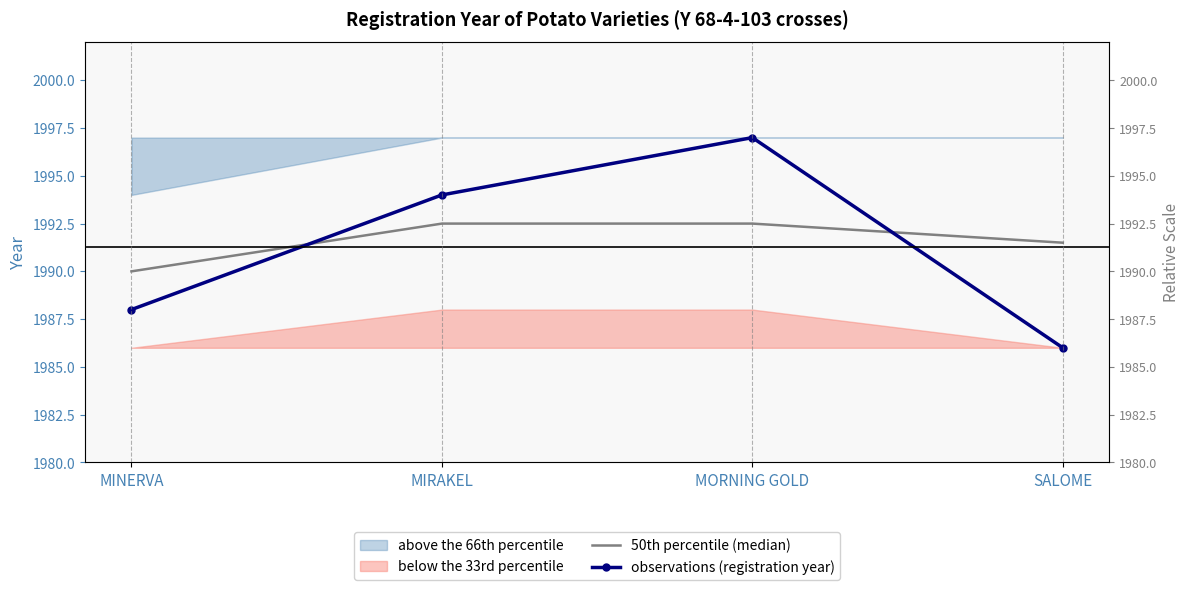

What is the lowest value of the 50th percentile (median) series?

1990.0